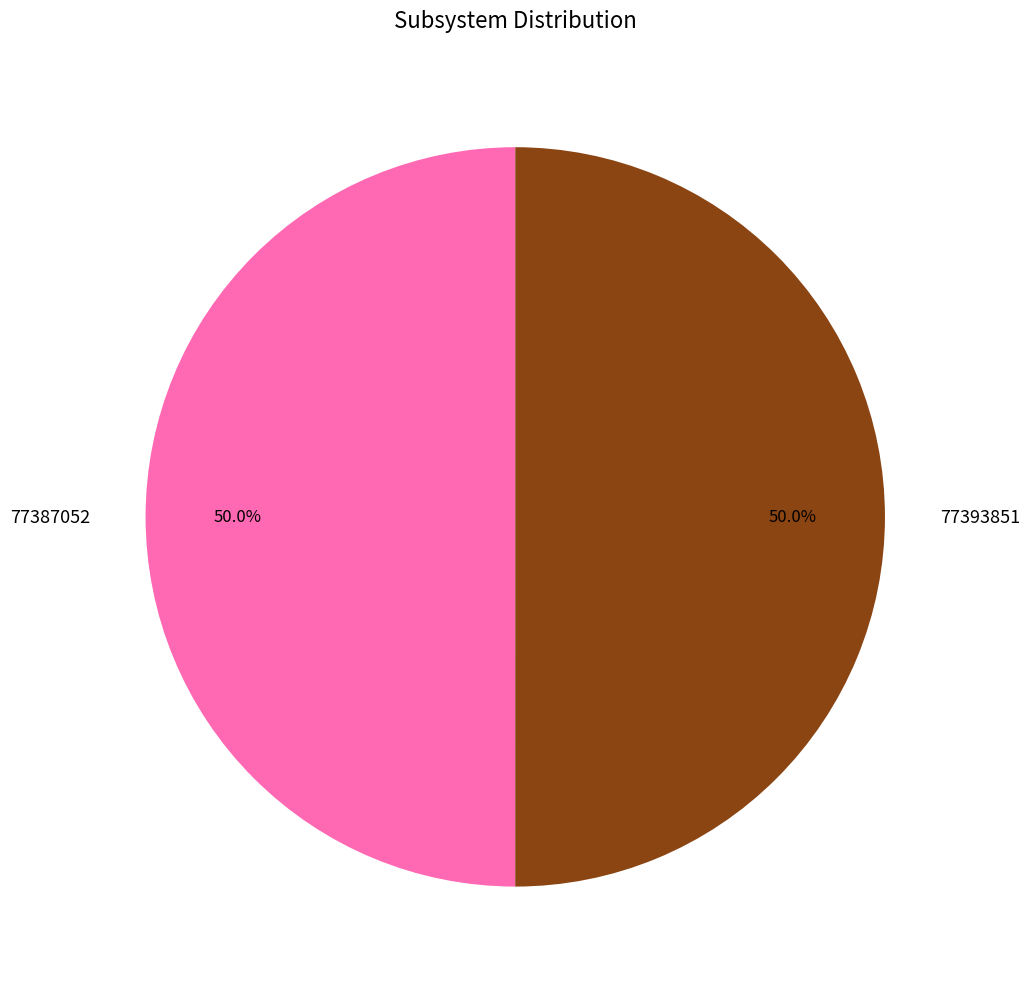

To the nearest percent, what is the combined percentage of 77387052 and 77393851?

100%